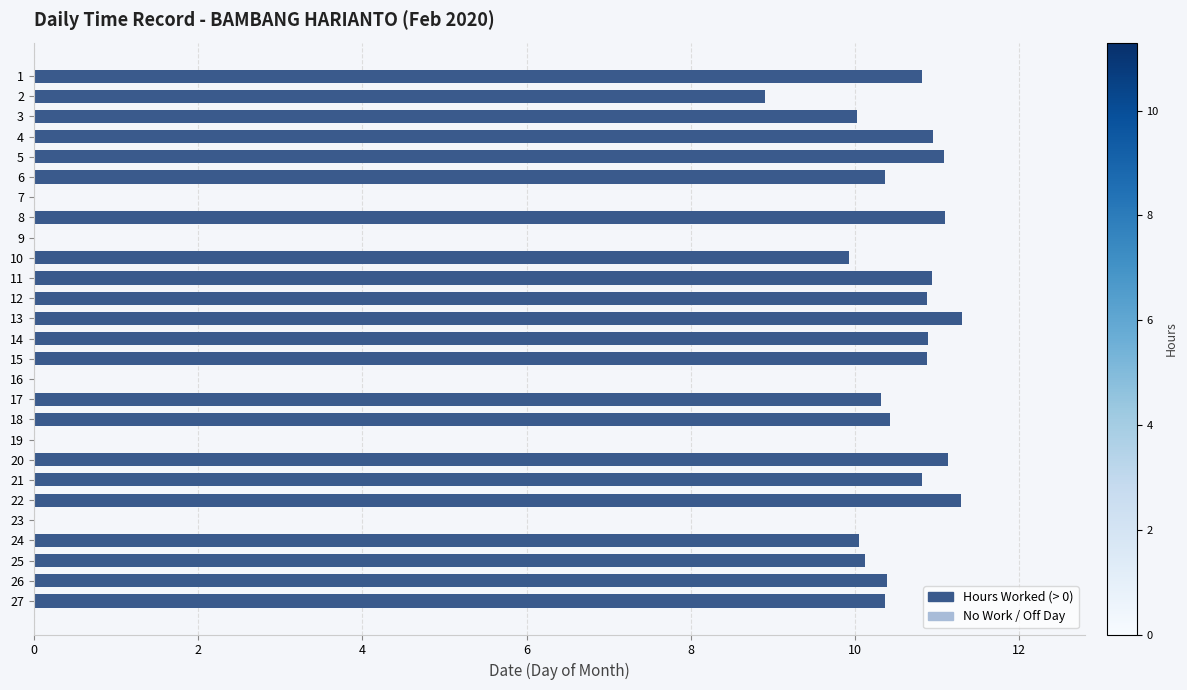

The chart shows a value of -4.9 at 7. True or false?

False